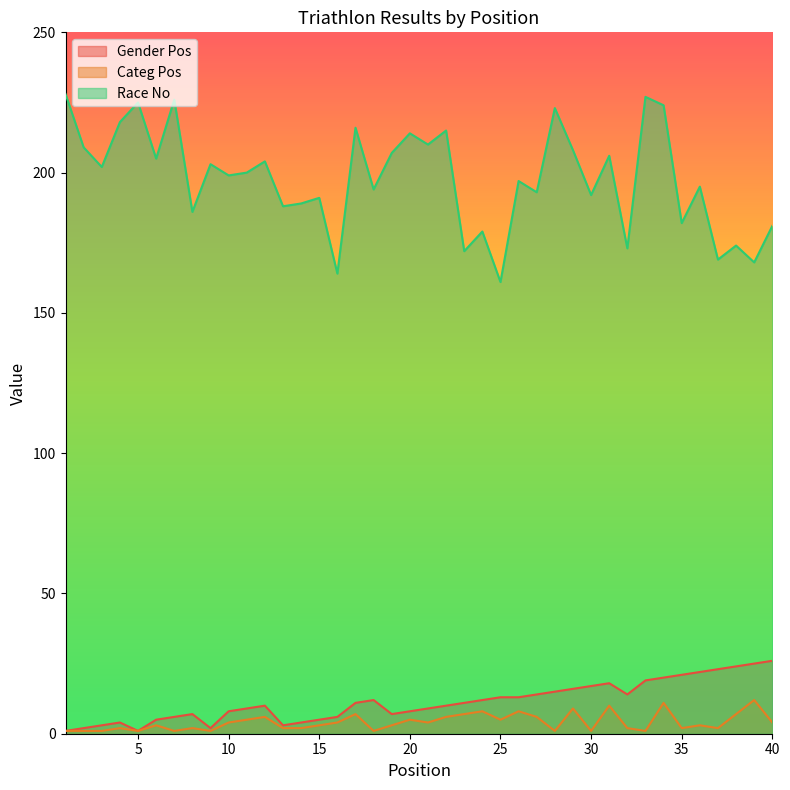

What is the average value of the Categ Pos series?

4